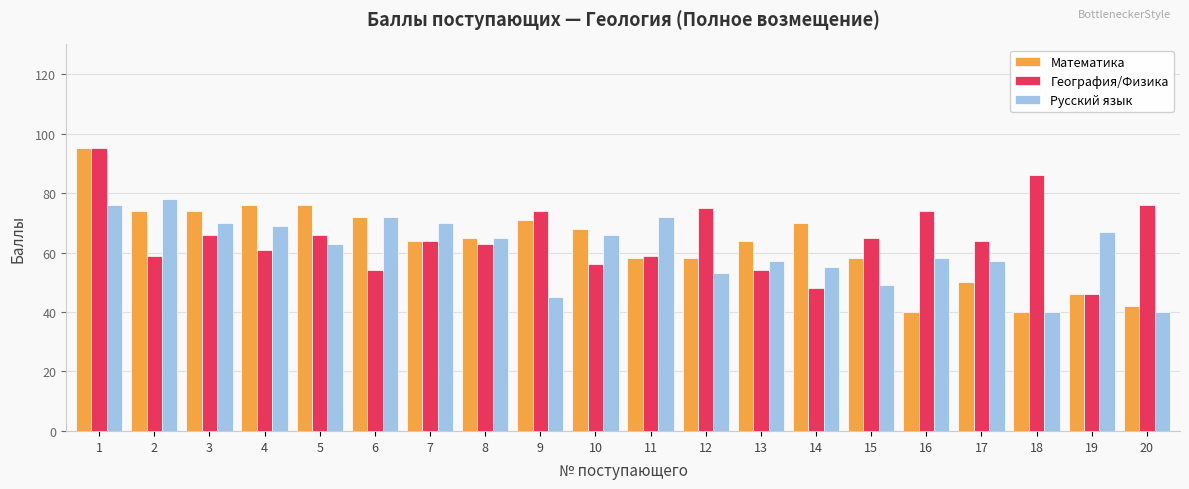

Which series changed the most between 11 and 15?

Русский язык